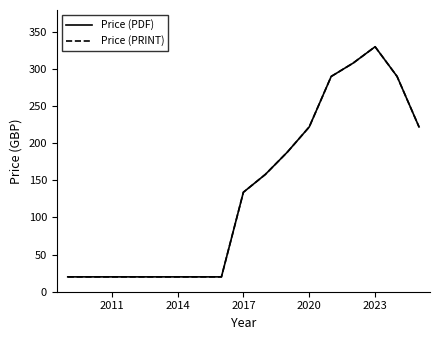

True or false: Price (PDF) and Price (PRINT) cross at least once.

False